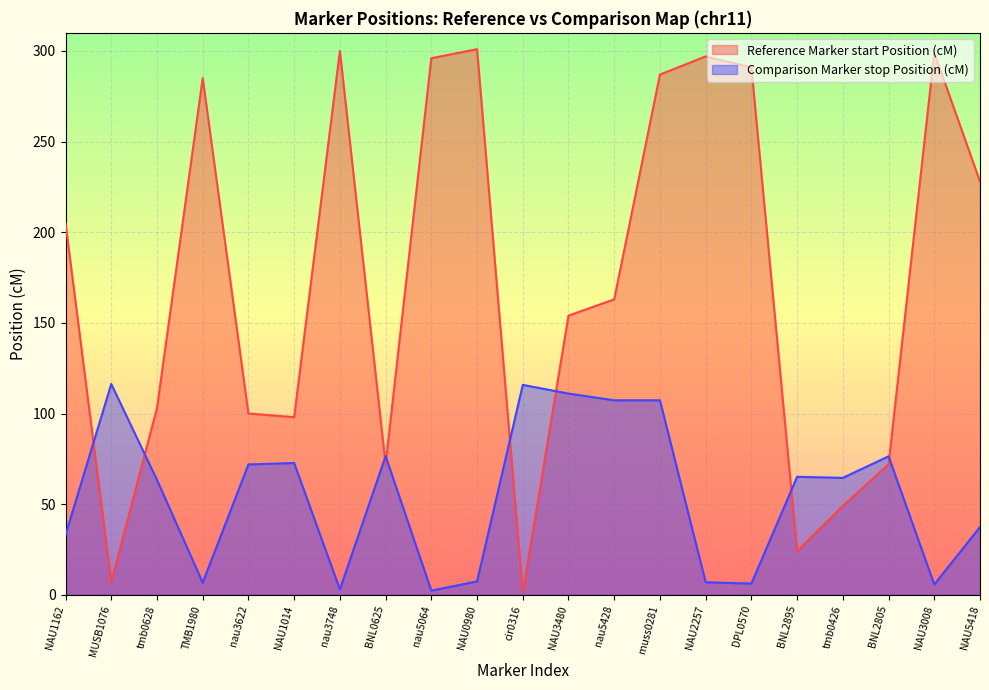

True or false: Reference Marker start Position (cM) and Comparison Marker stop Position (cM) cross at least once.

True